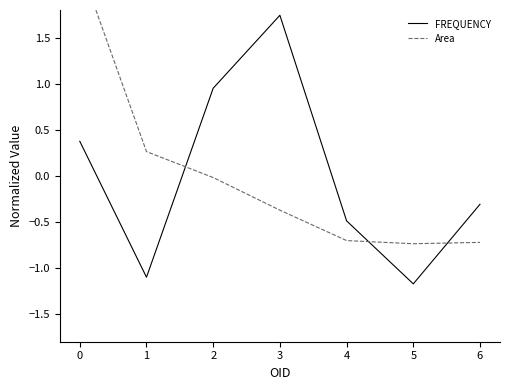

True or false: FREQUENCY and Area intersect in this chart.

True